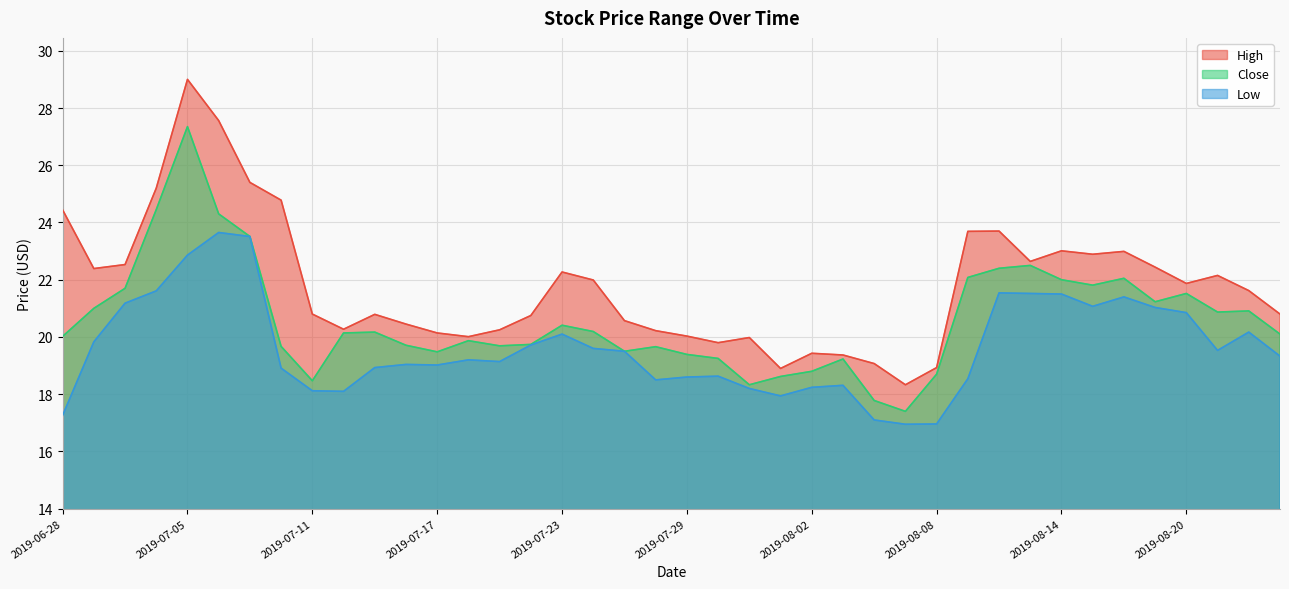

At which category does Close reach its first local valley?

2019-07-11